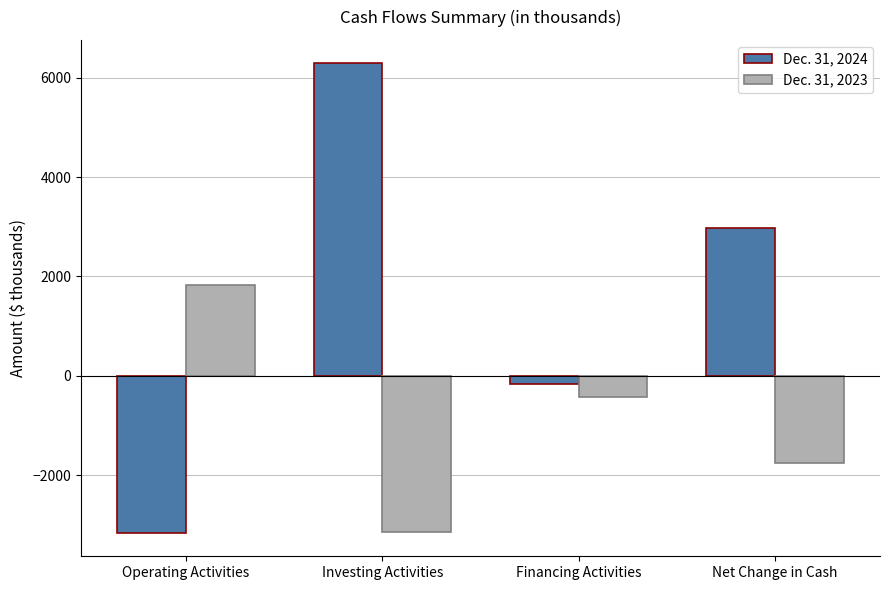

What is the label of the 3rd bar from the right?

Investing Activities